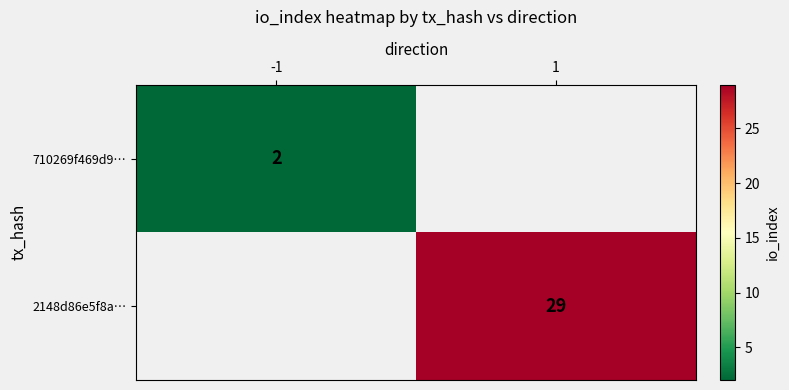

How many categories are shown in the chart?

2